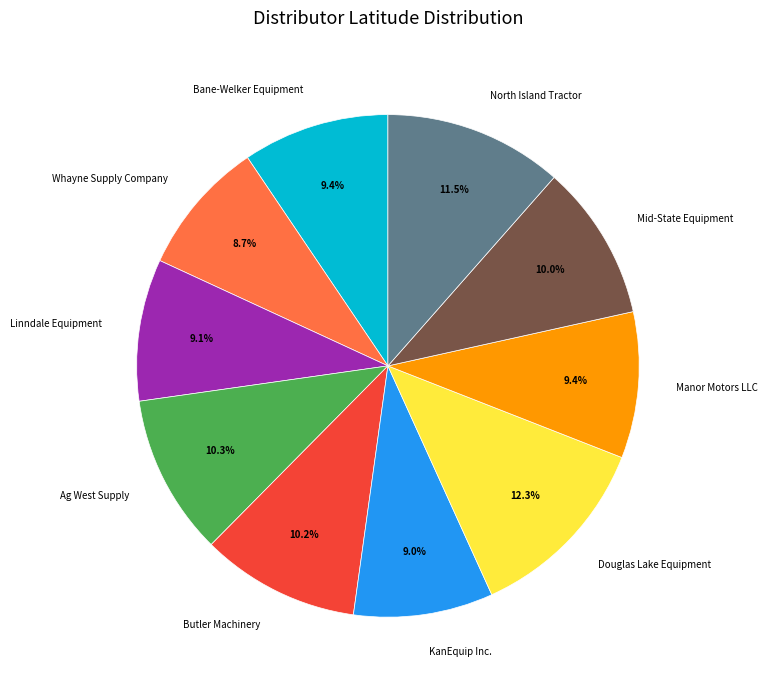

To the nearest percent, what is the average slice percentage?

10%